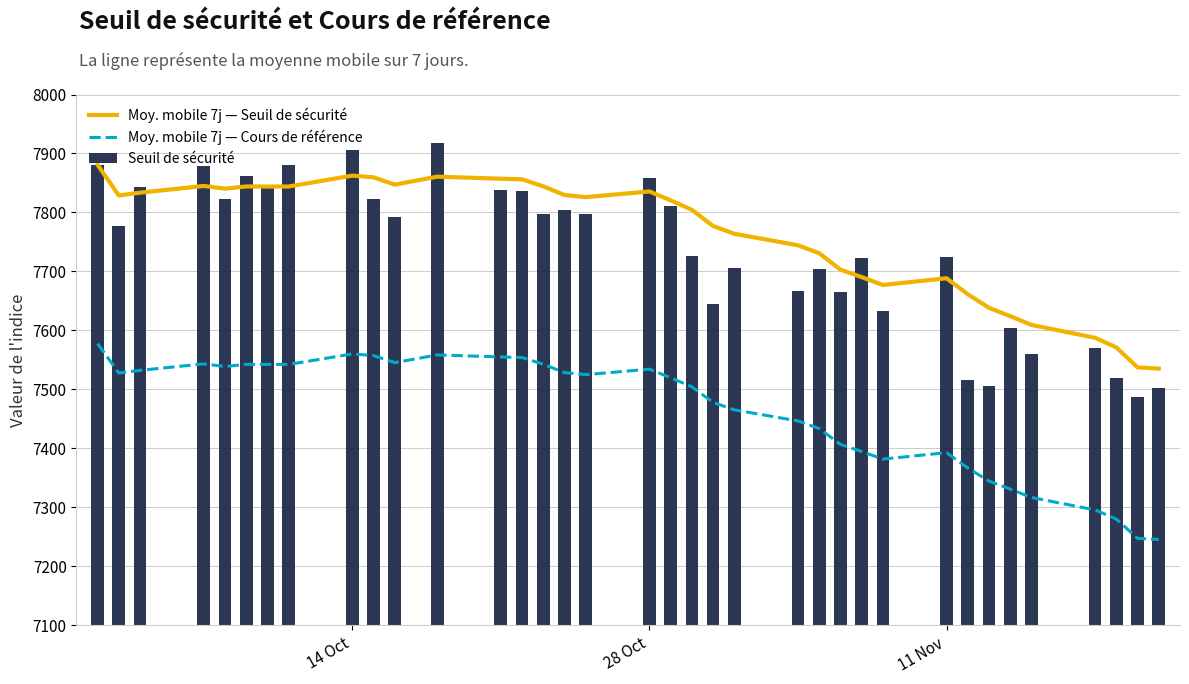

List the series in order of their peak value, highest first.

Seuil de sécurité, Moy. mobile 7j — Seuil de sécurité, Moy. mobile 7j — Cours de référence